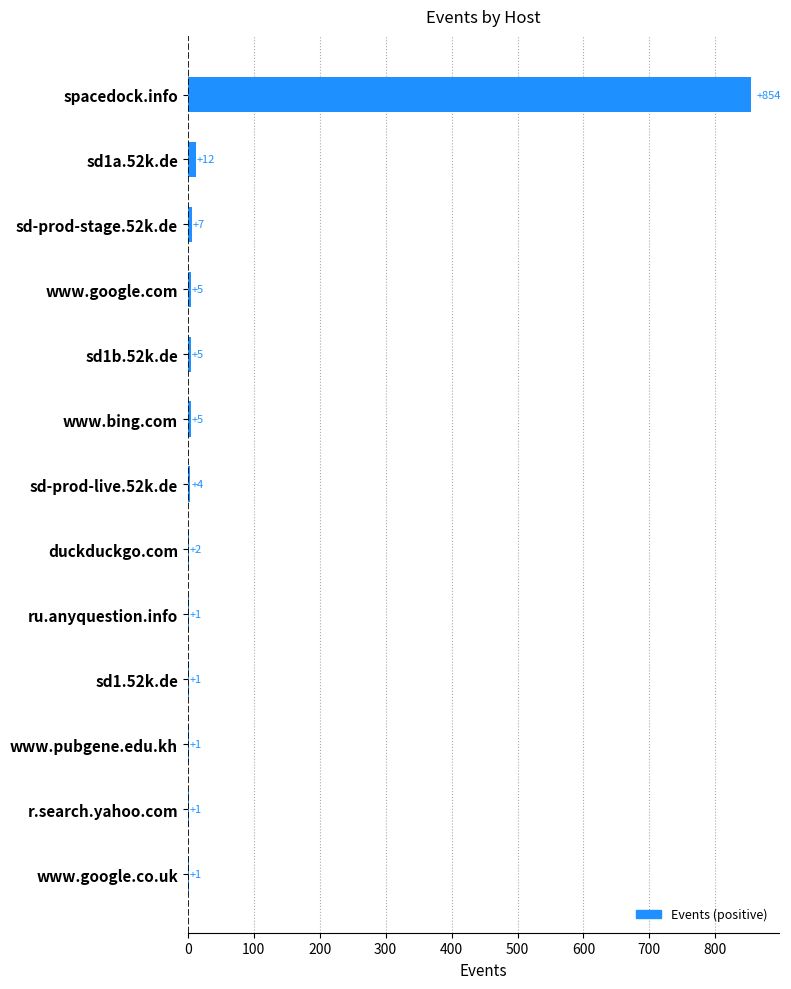

What is the greatest value displayed?

854